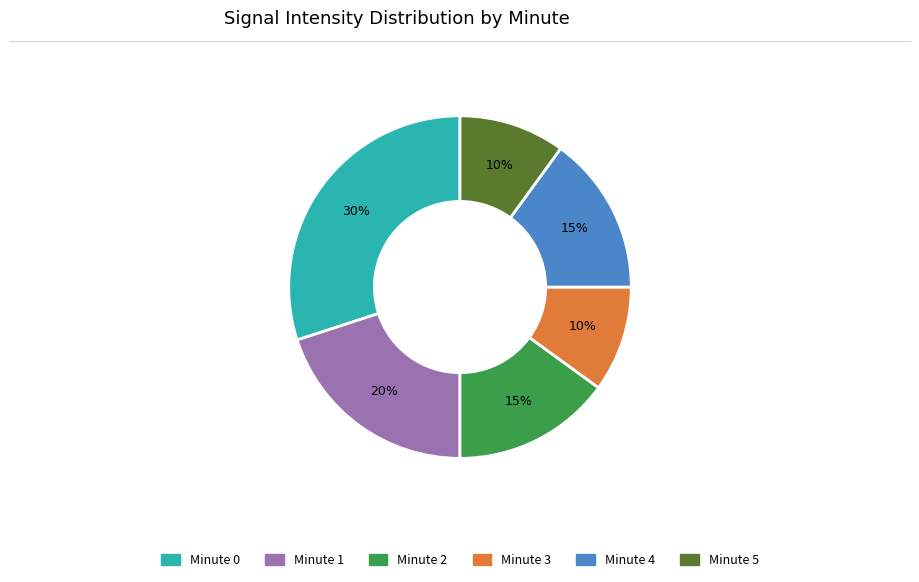

To the nearest percent, what is the combined percentage of Minute 0 and Minute 1?

50%